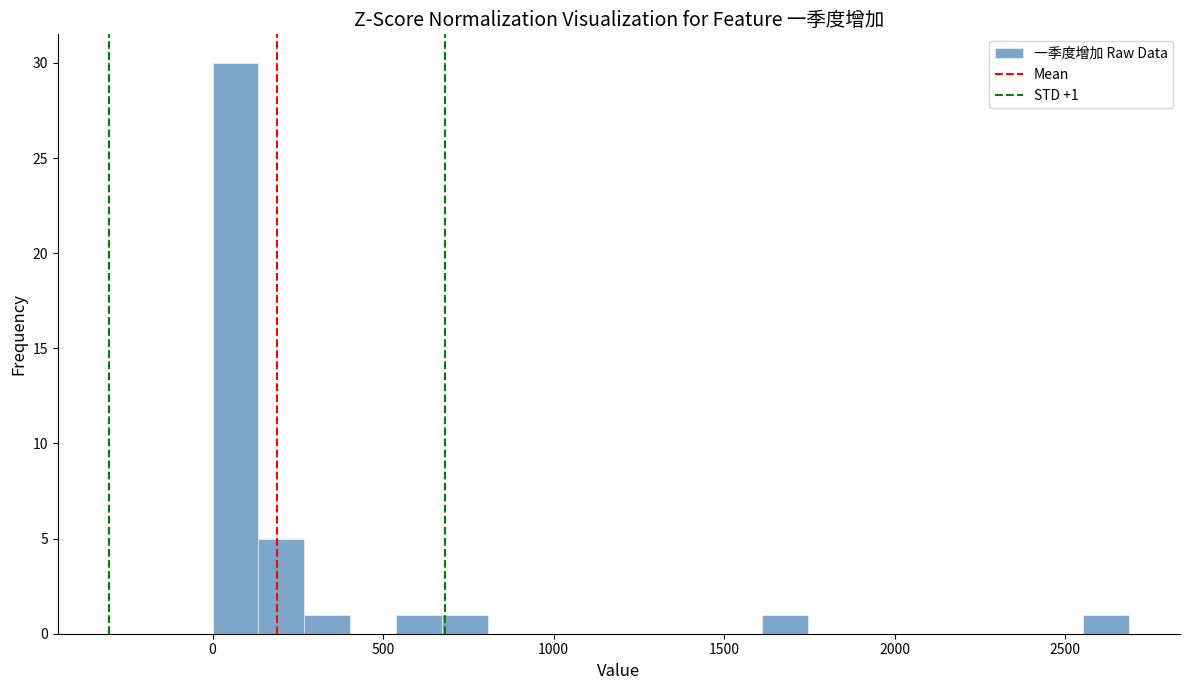

Around what value on the x-axis is the tallest bar? Give the approximate position of its centre, as read against the axis.

50